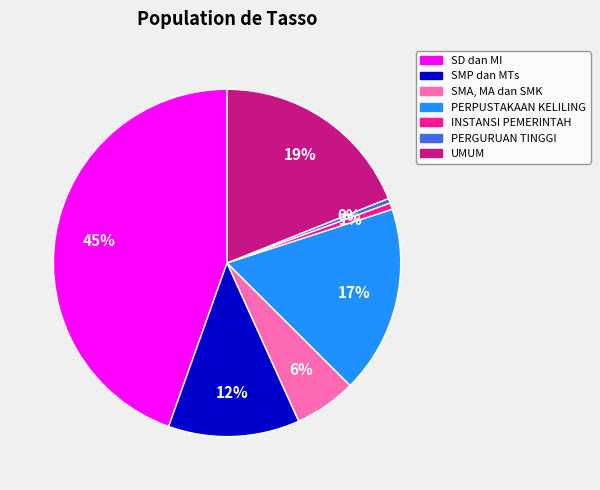

To the nearest percent, what is the average slice percentage?

14%